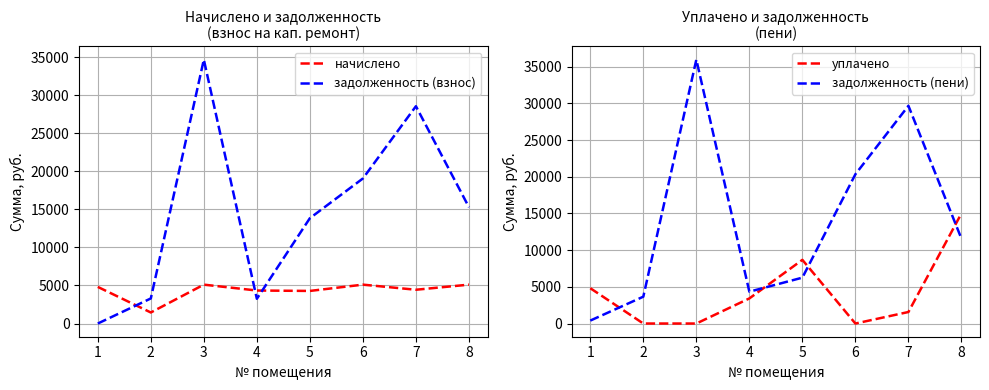

What is the value of the начислено point at the 6th from the left?

5109.0